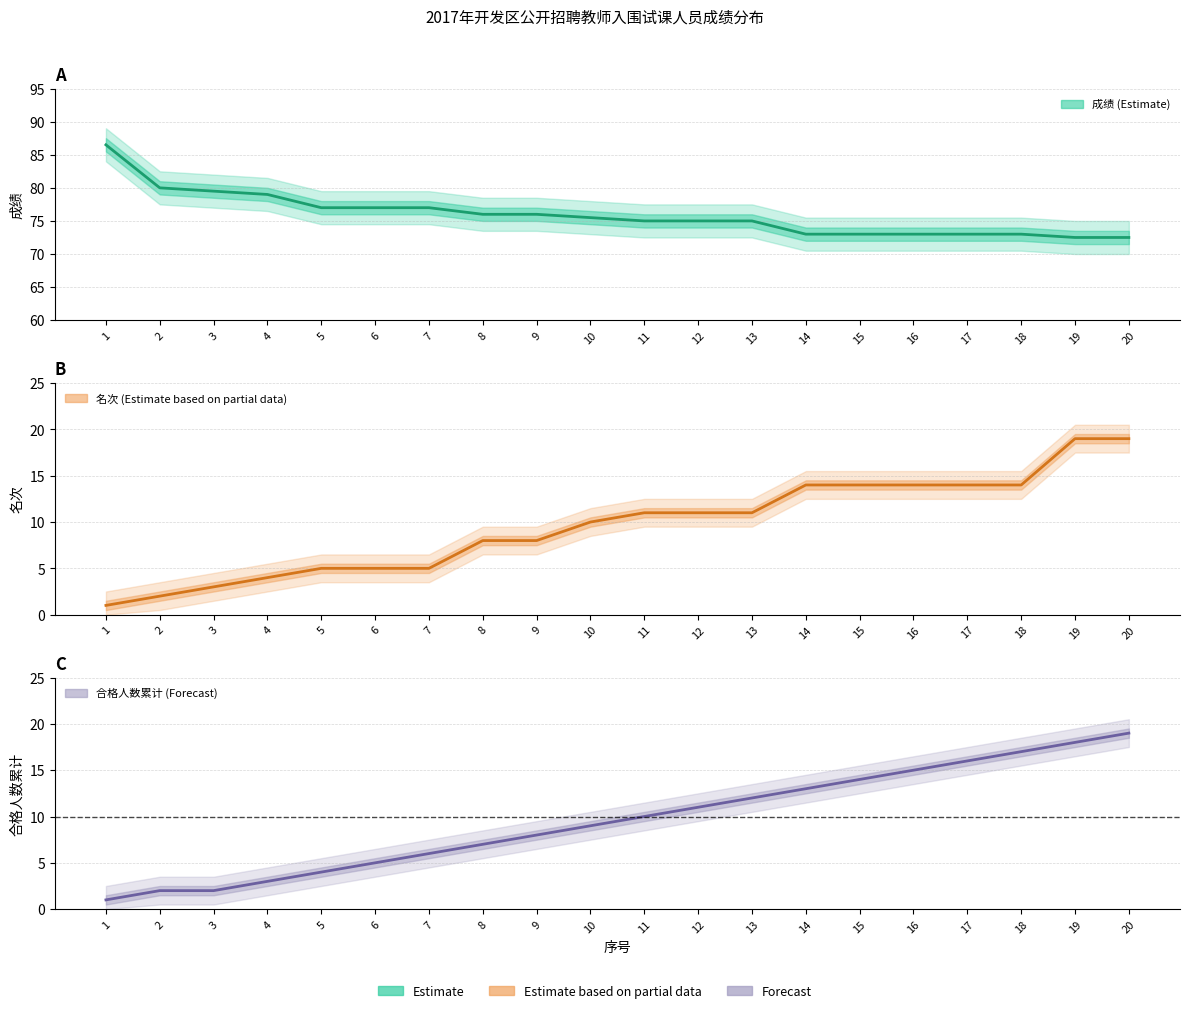

At how many categories does at least one series exceed 8?

20